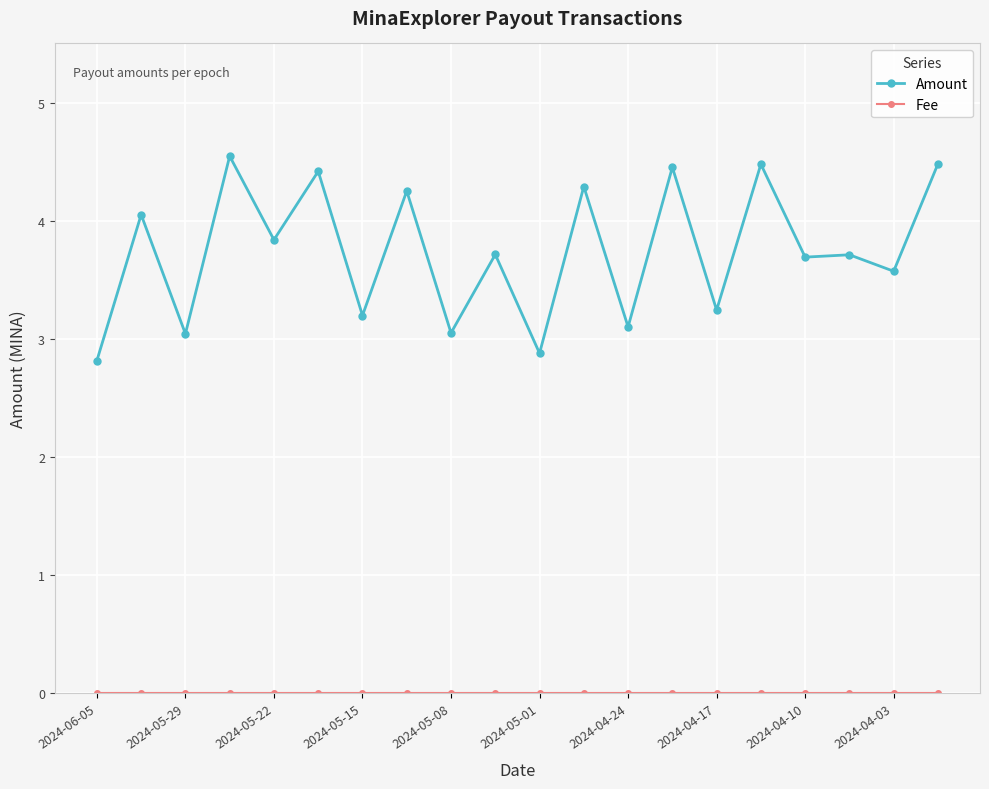

What is the greatest value displayed?

4.5